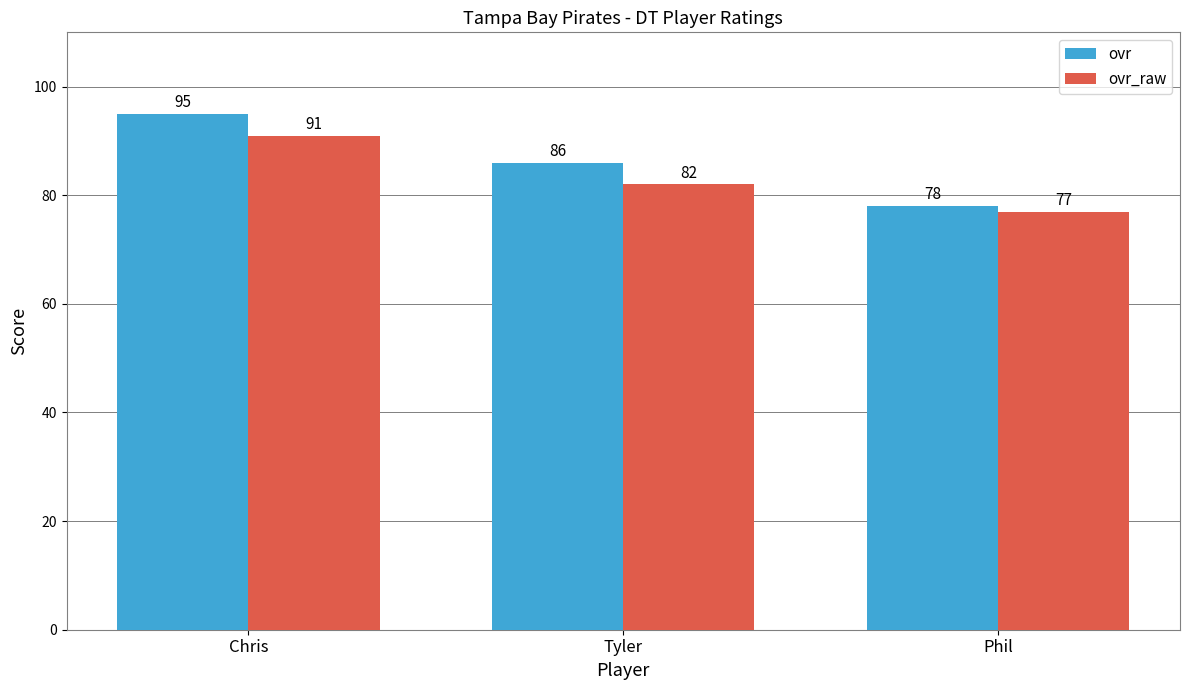

Rank the series by their average value, from lowest to highest.

ovr_raw, ovr